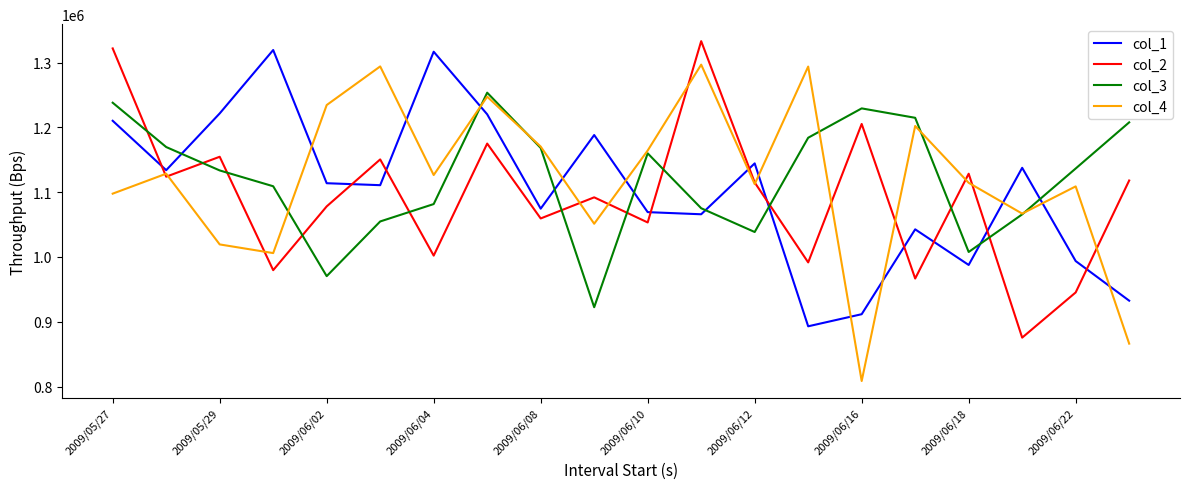

How many intersections are there between col_3 and col_1?

8